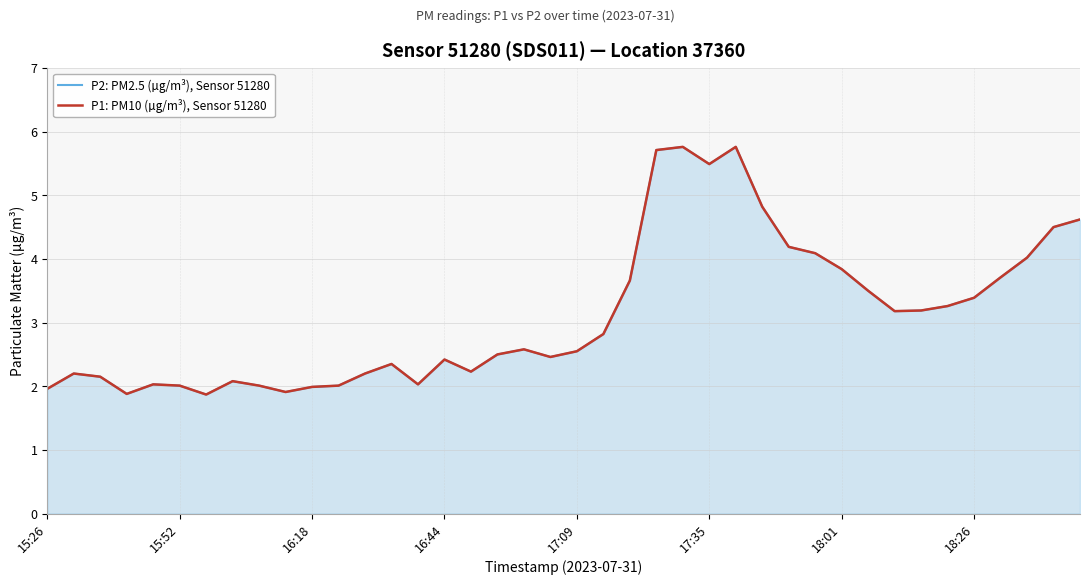

What is the sum of all P1: PM10 (µg/m³), Sensor 51280 values?

124.9